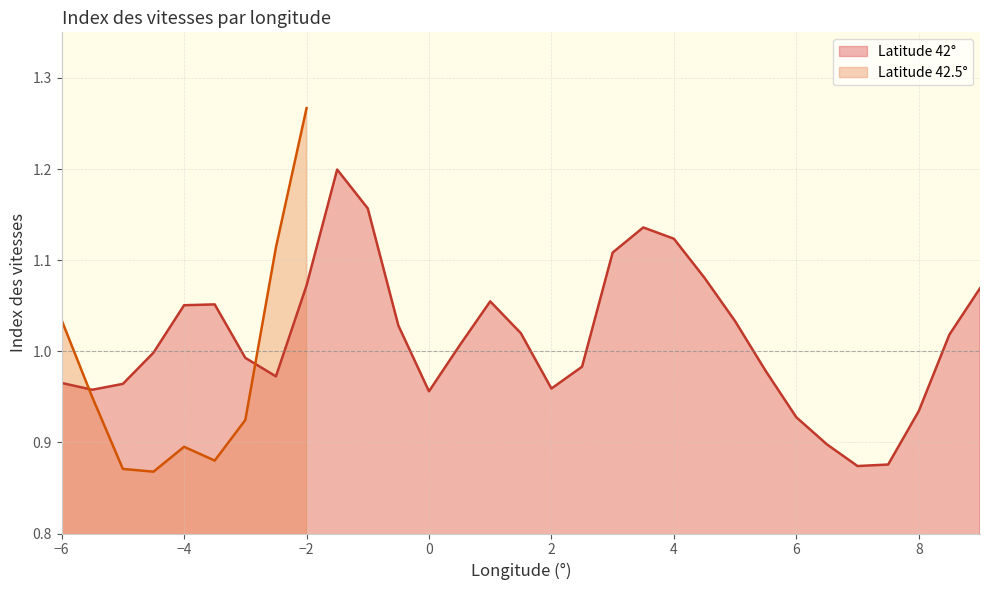

At which label is the value closest to 1?

42.0